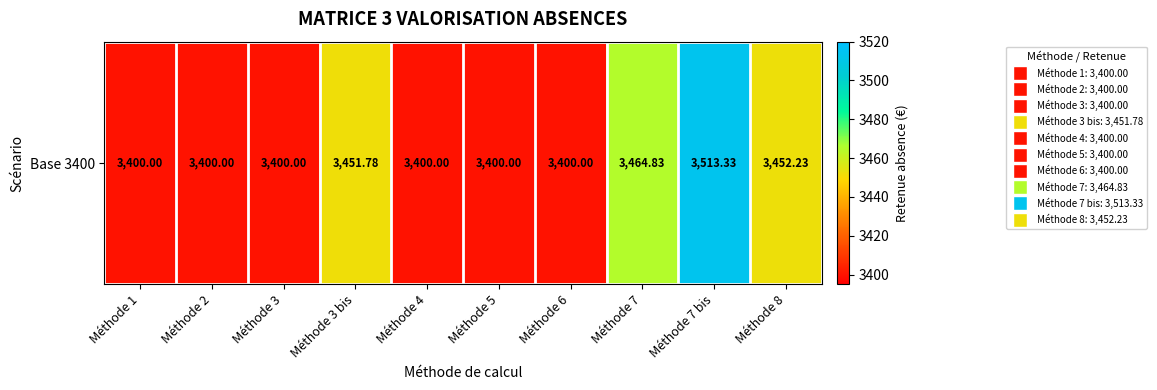

At which label is the value closest to 3456?

Méthode 8